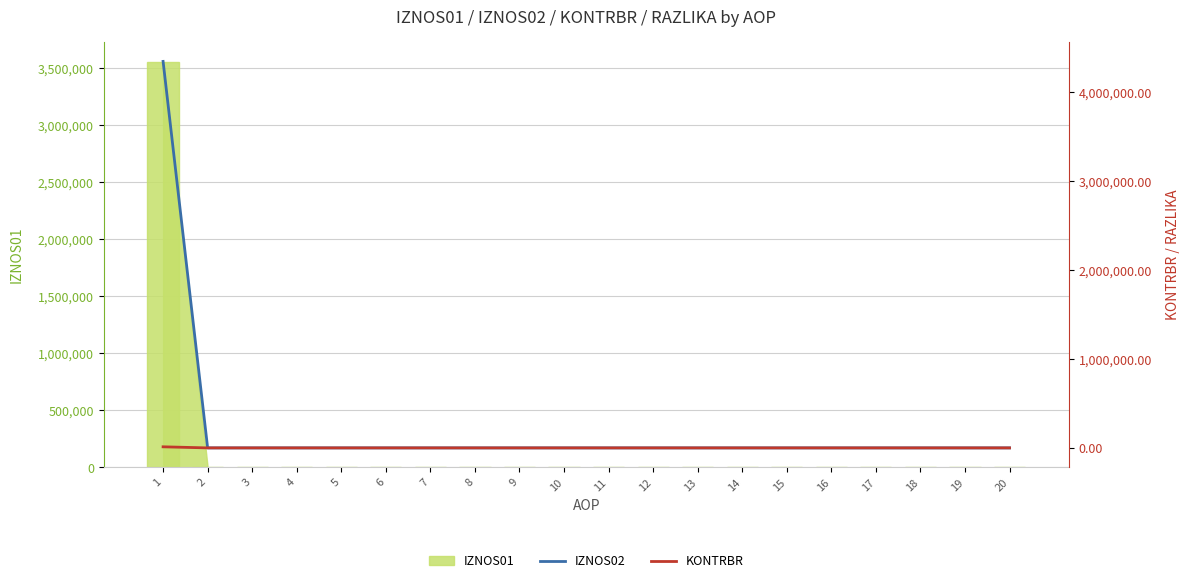

How many categories are shown in the chart?

20